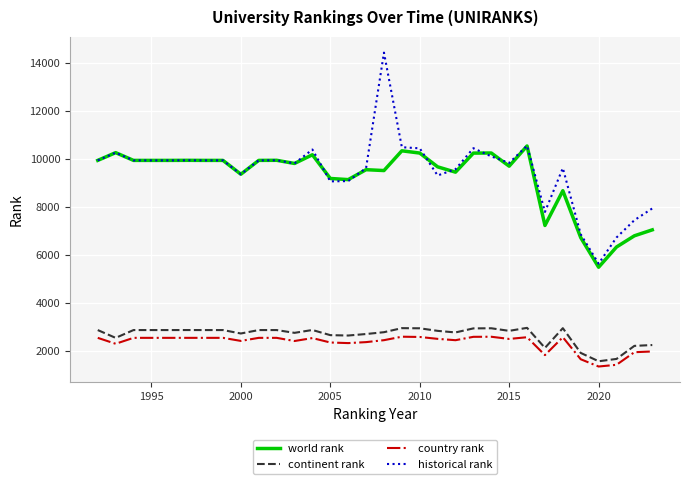

True or false: continent rank and world rank cross at least once.

False